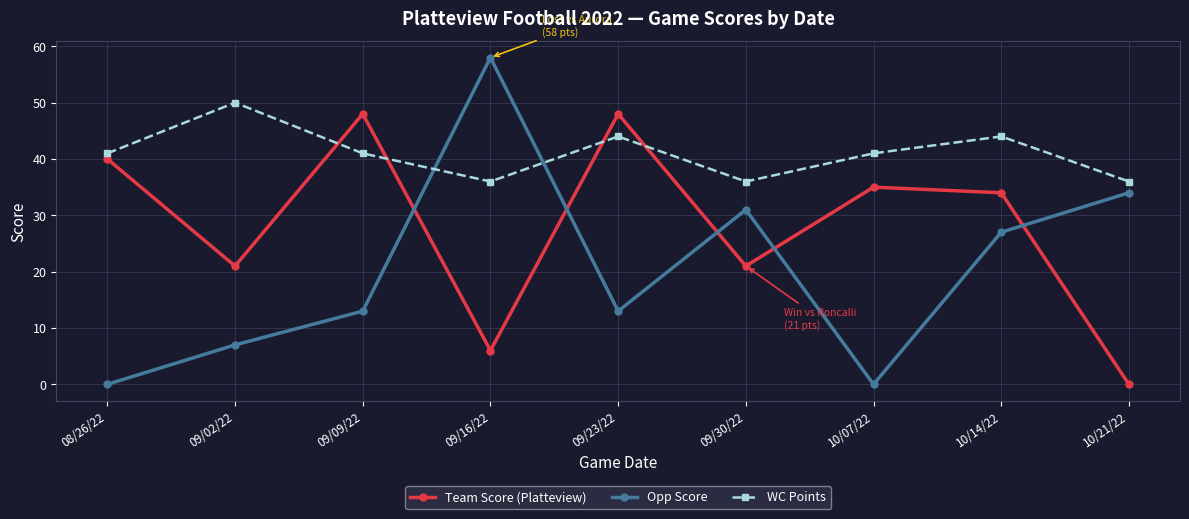

What are all the series names shown in the legend?

Team Score (Platteview), Opp Score, WC Points